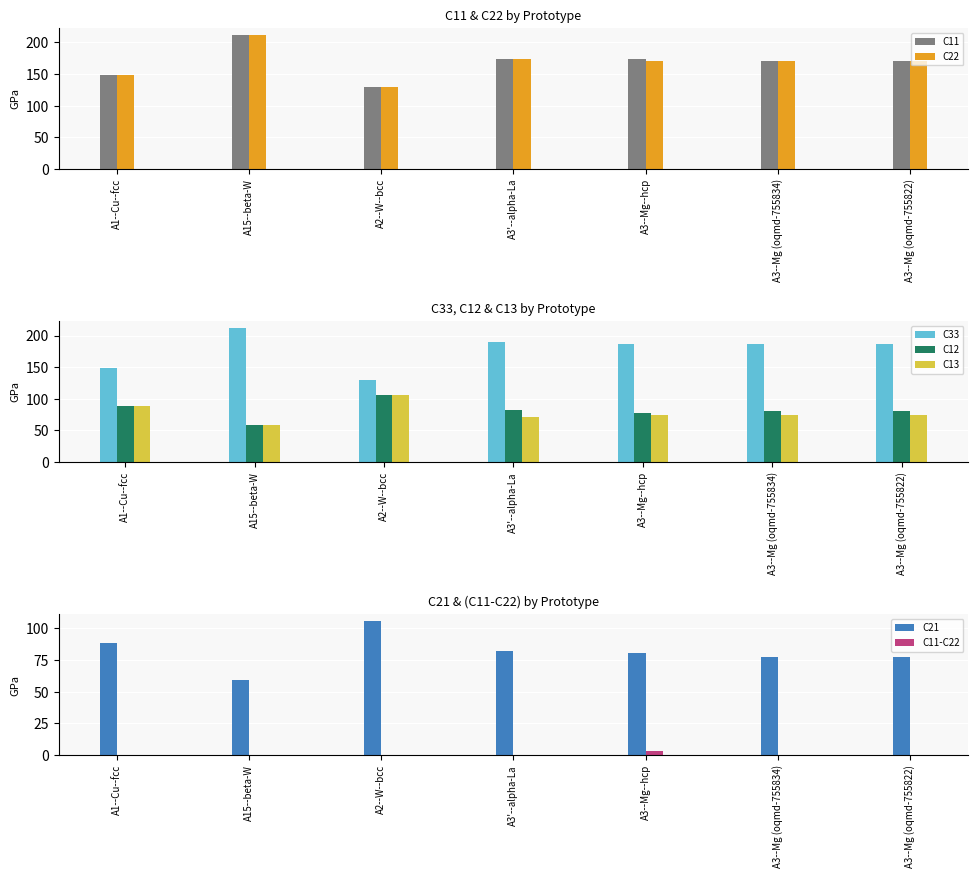

At how many categories does at least one series exceed 107?

7